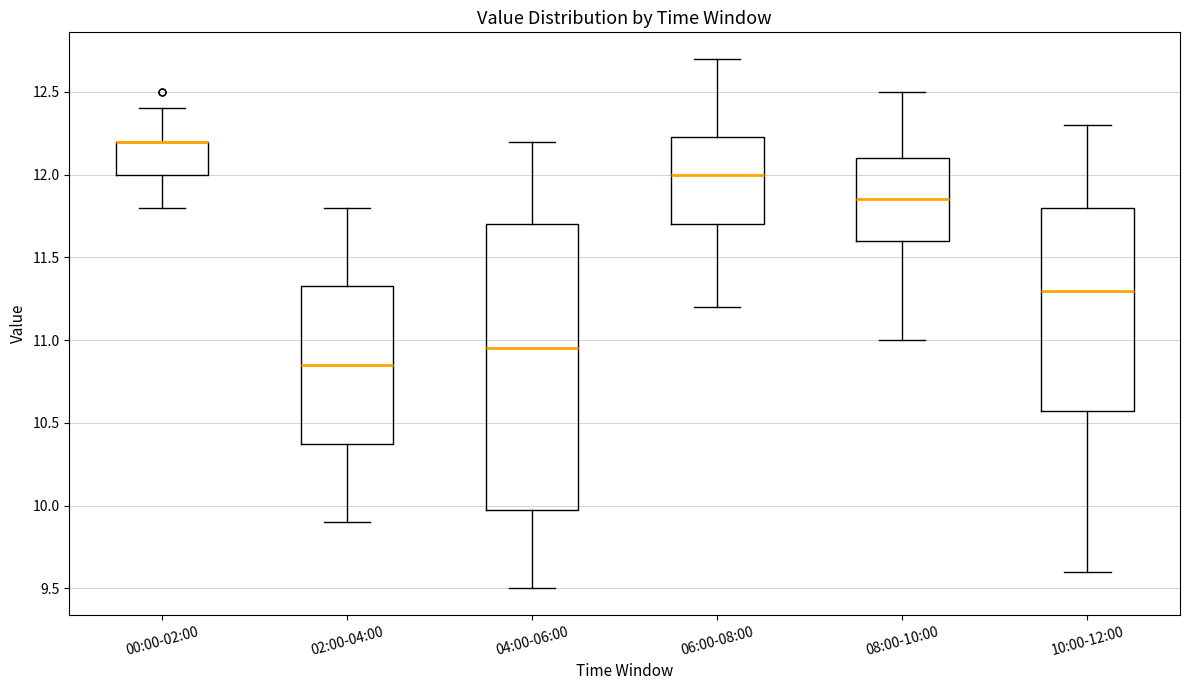

Comparing the boxes themselves (not the whiskers), which one is the tallest?

04:00-06:00